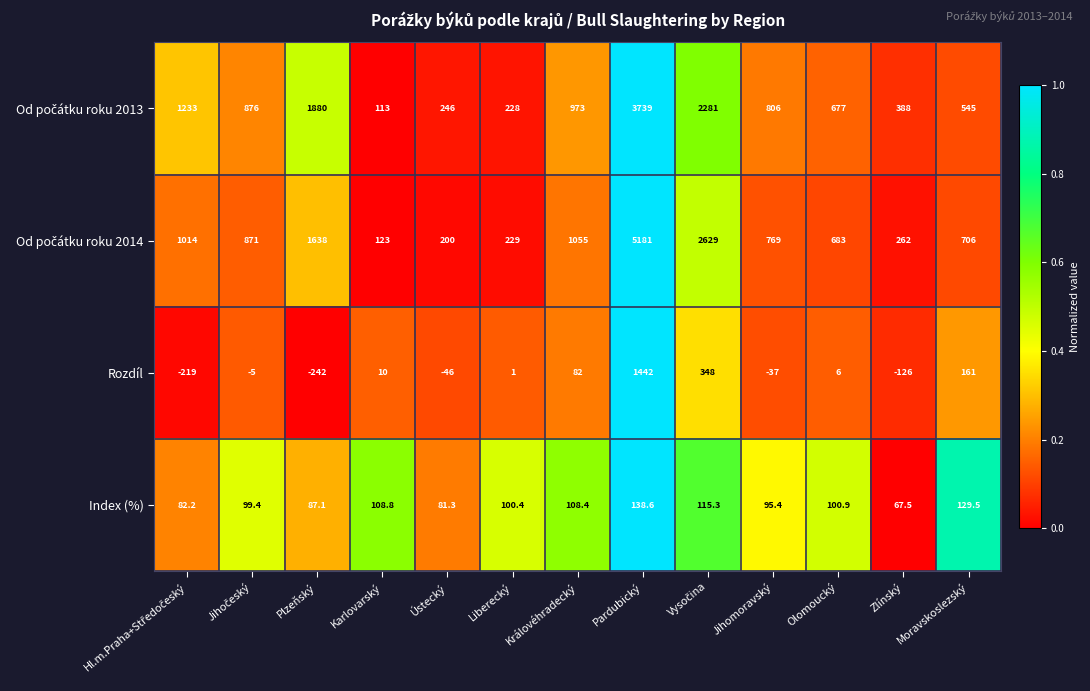

What is the spread (max minus min) of values at Královéhradecký?

973.0